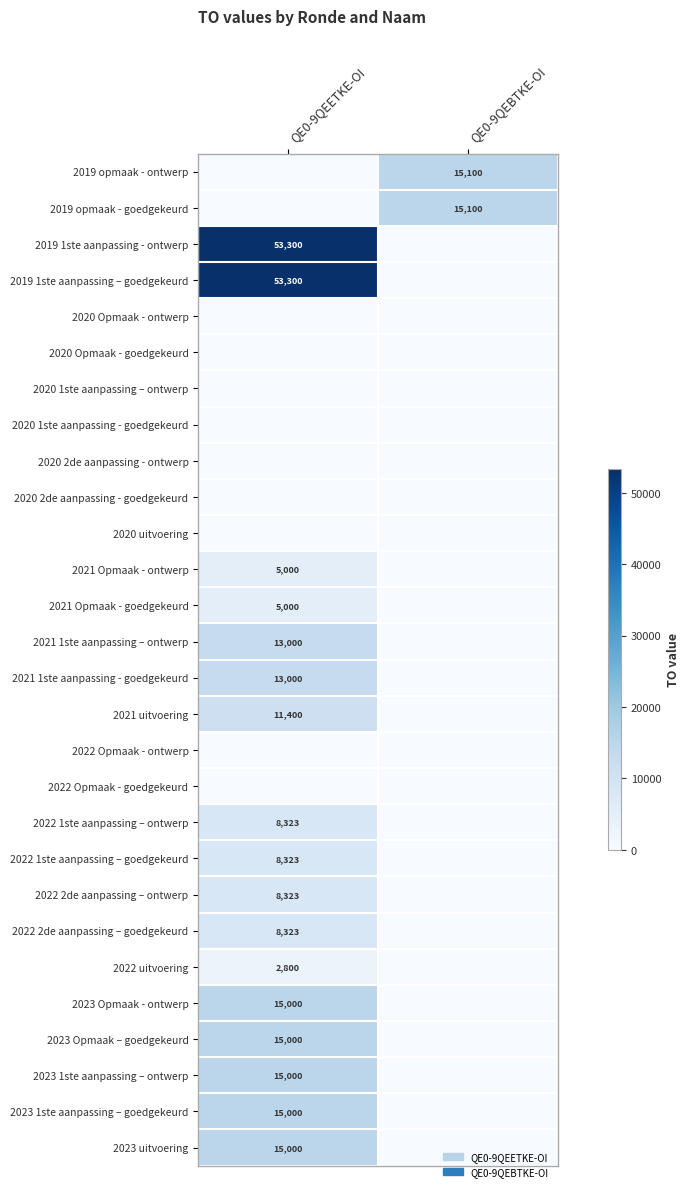

True or false: 2019 opmaak - goedgekeurd has a value of 23130 at QE0-9QEBTKE-OI.

False